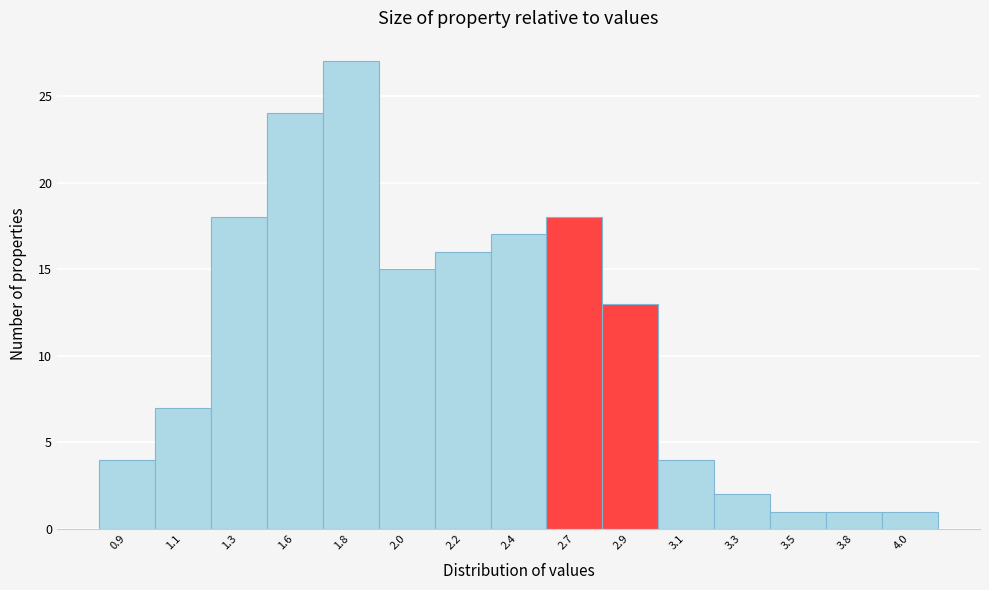

Reading left to right, transcribe all the data shown in this chart.

4	7	18	24	27	15	16	17	18	13	4	2	1	1	1